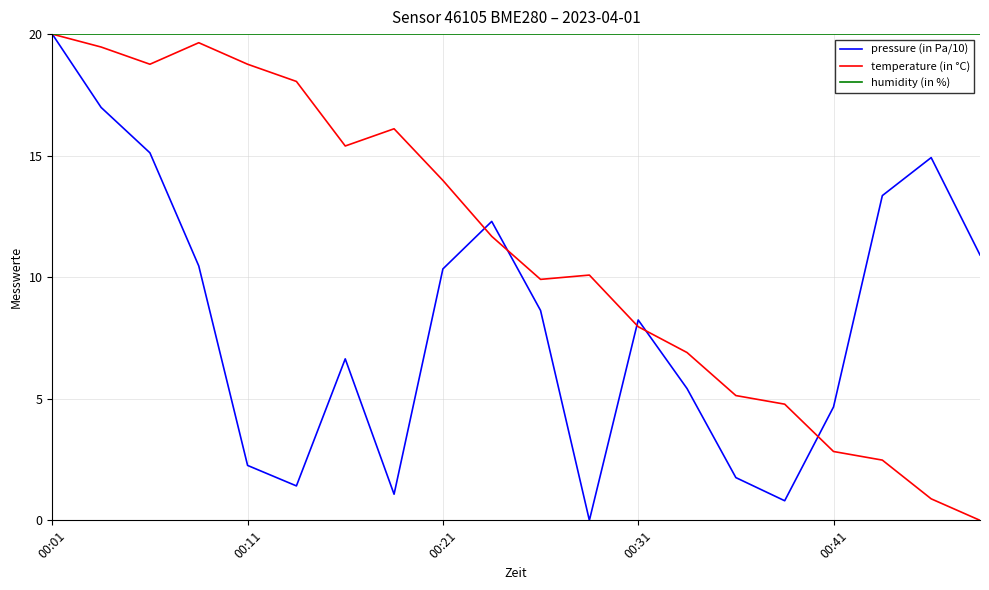

What is the highest value of the humidity (in %) series?

20.0